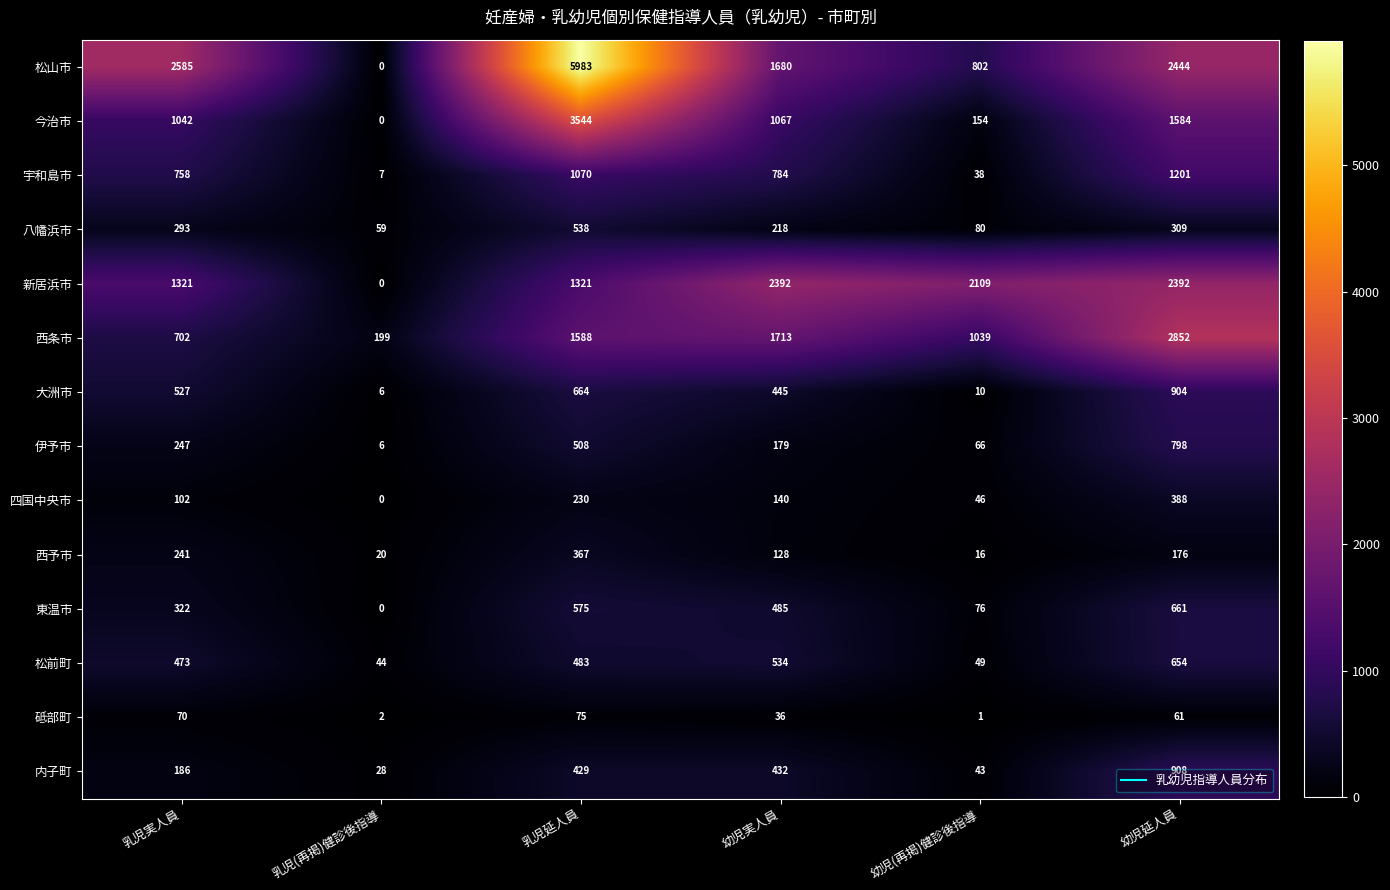

Is it true that 新居浜市 equals 0 at 乳児(再掲)健診後指導?

True